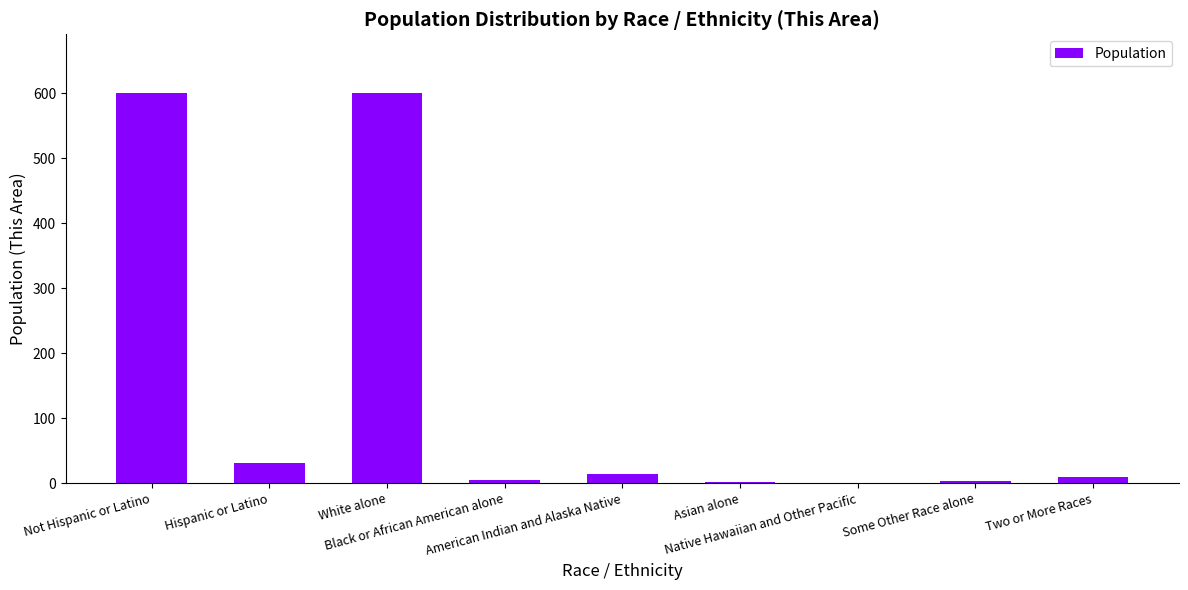

What is the maximum value shown in the chart?

601